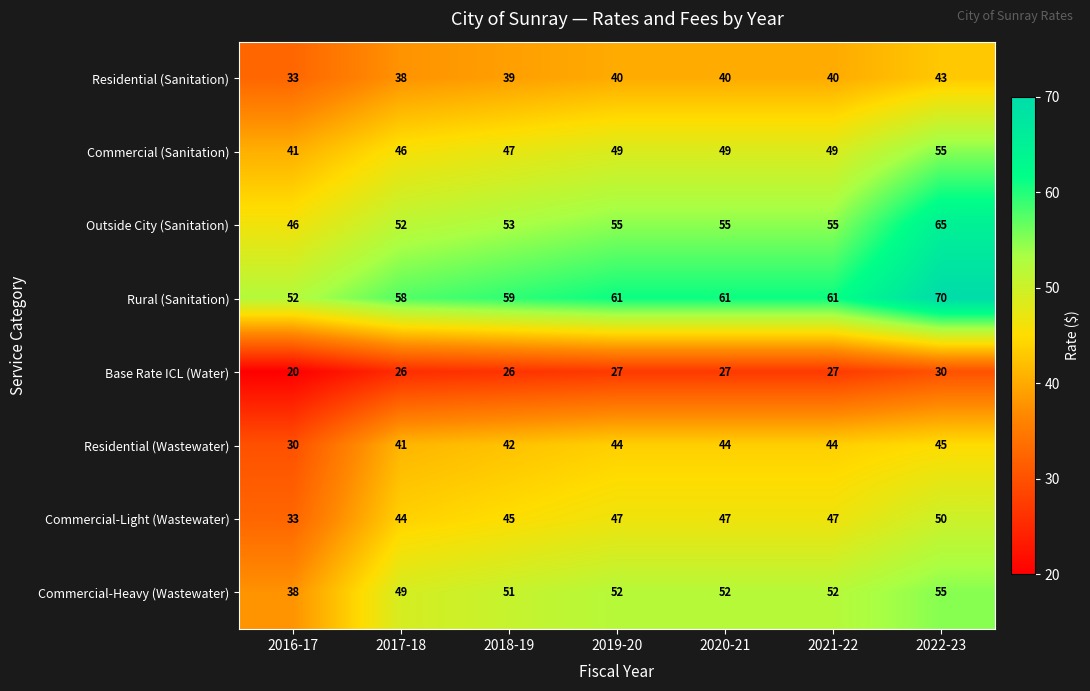

What is the sum of all Commercial-Heavy (Wastewater) values?

349